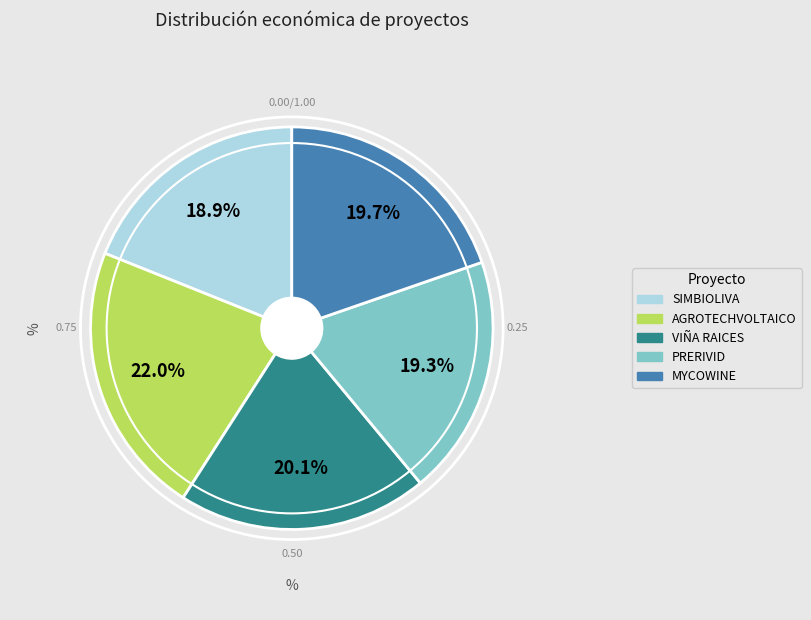

What is the ratio of the value at SIMBIOLIVA to the value at AGROTECHVOLTAICO?

0.9